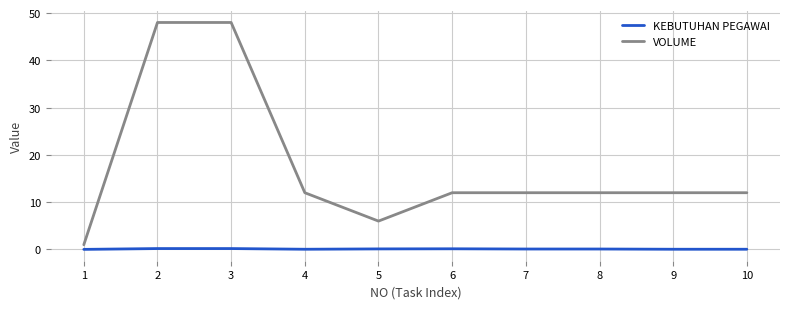

True or false: KEBUTUHAN PEGAWAI and VOLUME intersect in this chart.

False